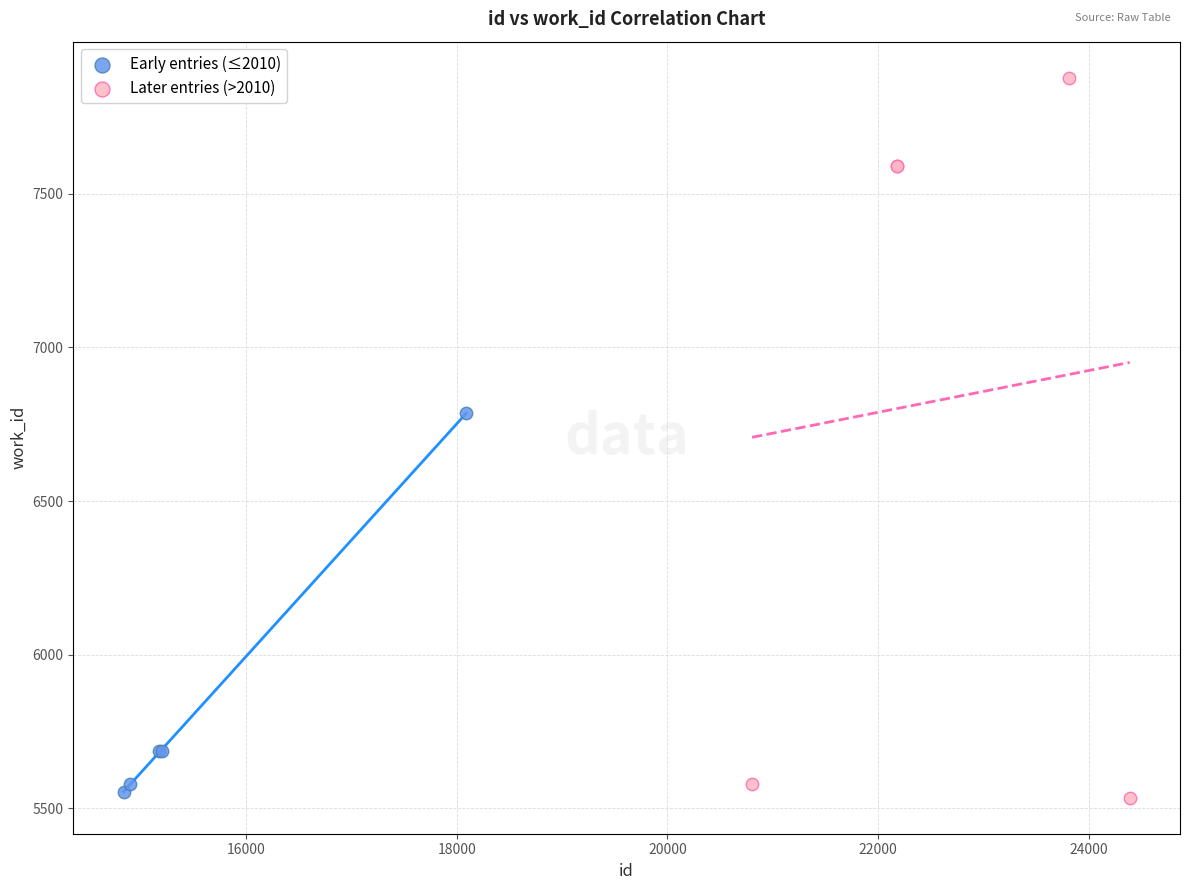

Which series has the largest Y range (max minus min)?

Later entries (>2010)